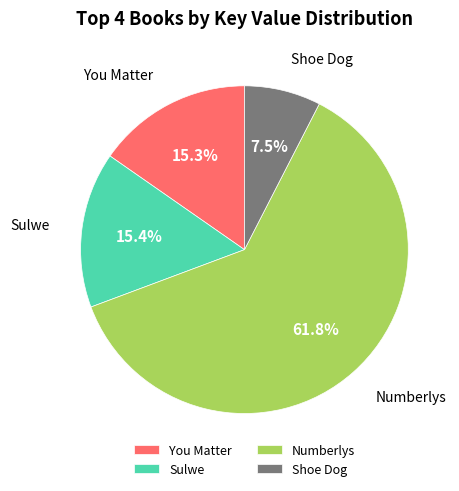

What is the ratio of the value at Numberlys to the value at You Matter?

4.0